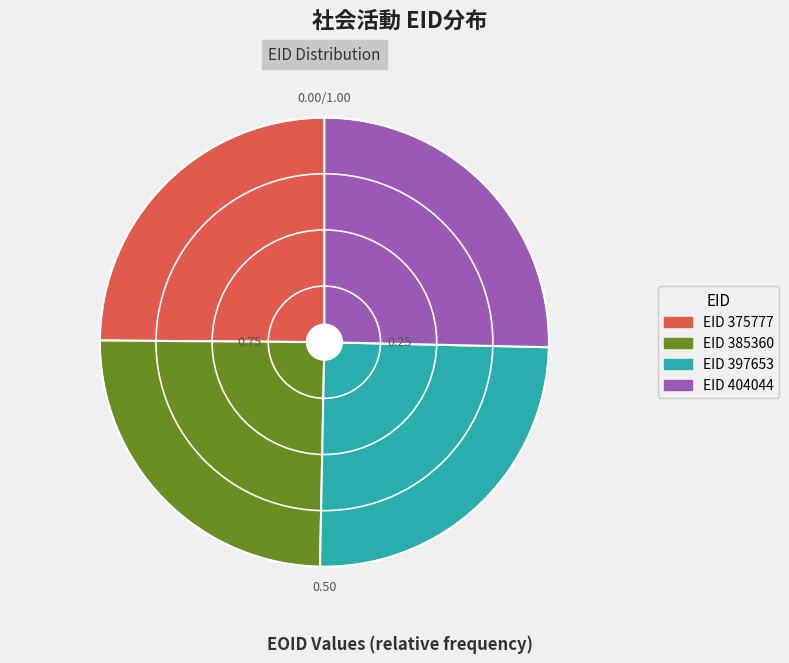

Is there a majority slice in this chart?

No